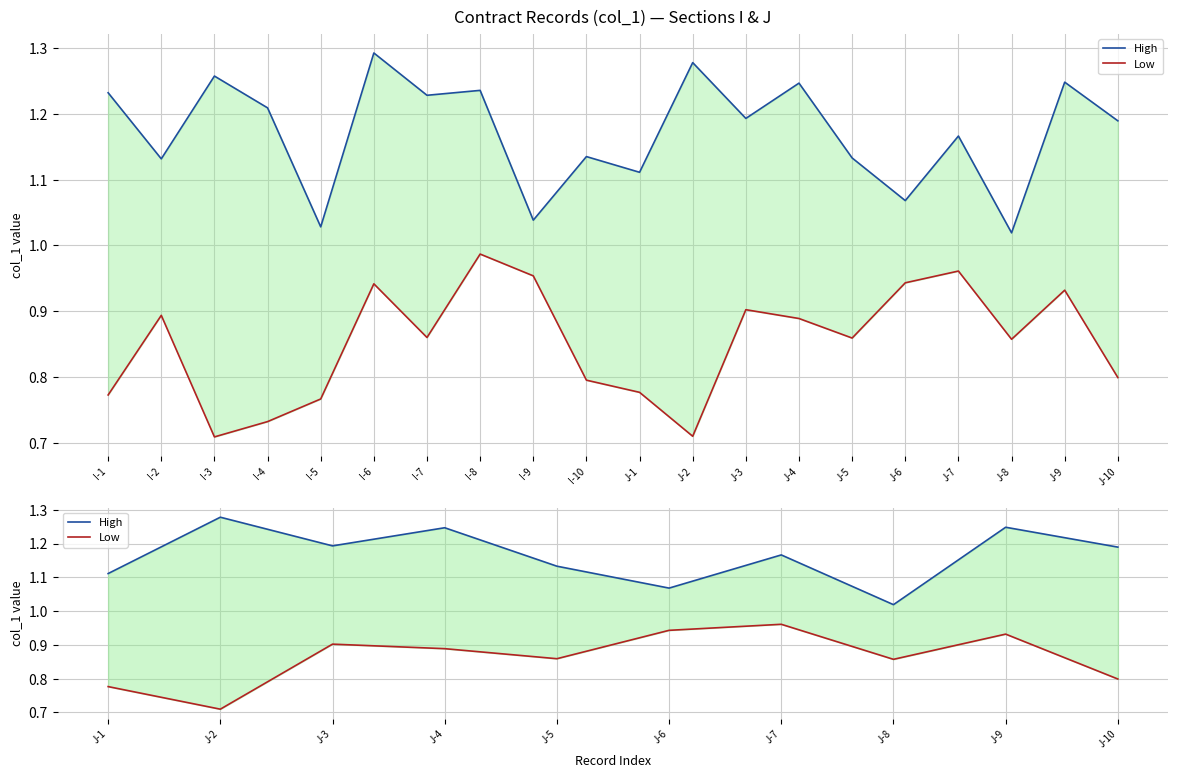

What is the maximum value shown in the chart?

1.3